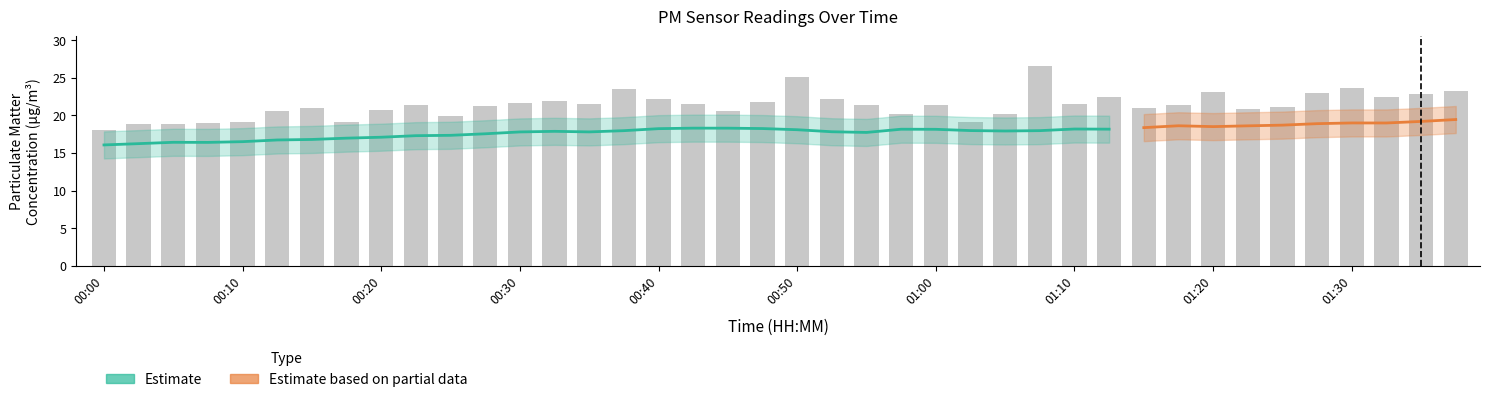

Count the number of categories in the chart.

40